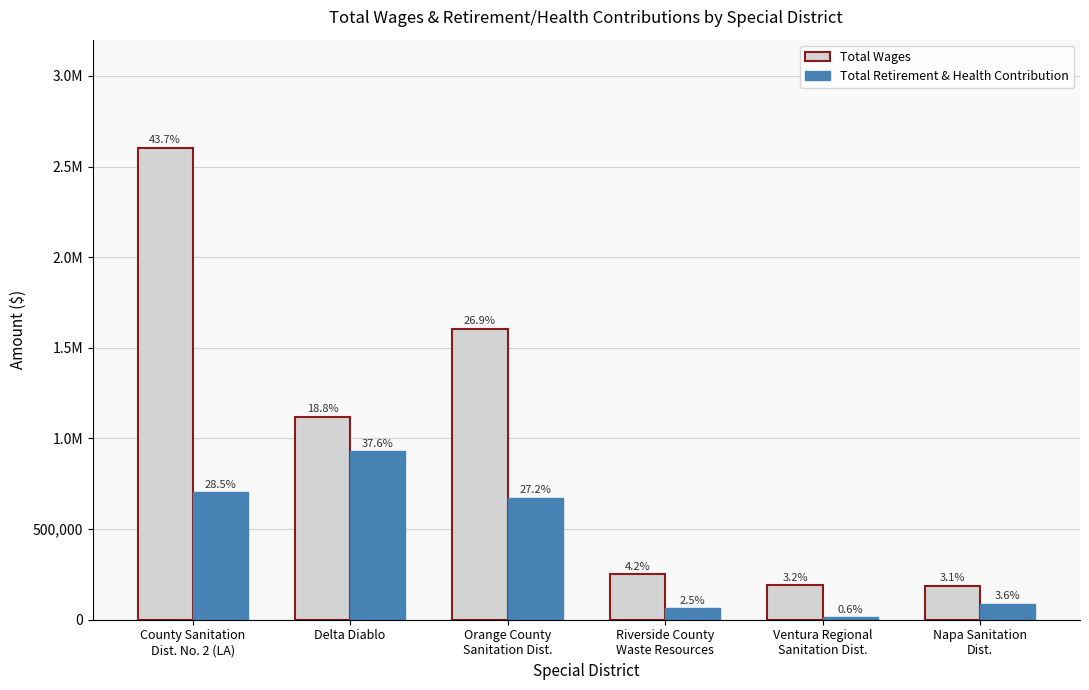

What are all the series names shown in the legend?

Total Wages, Total Retirement & Health Contribution